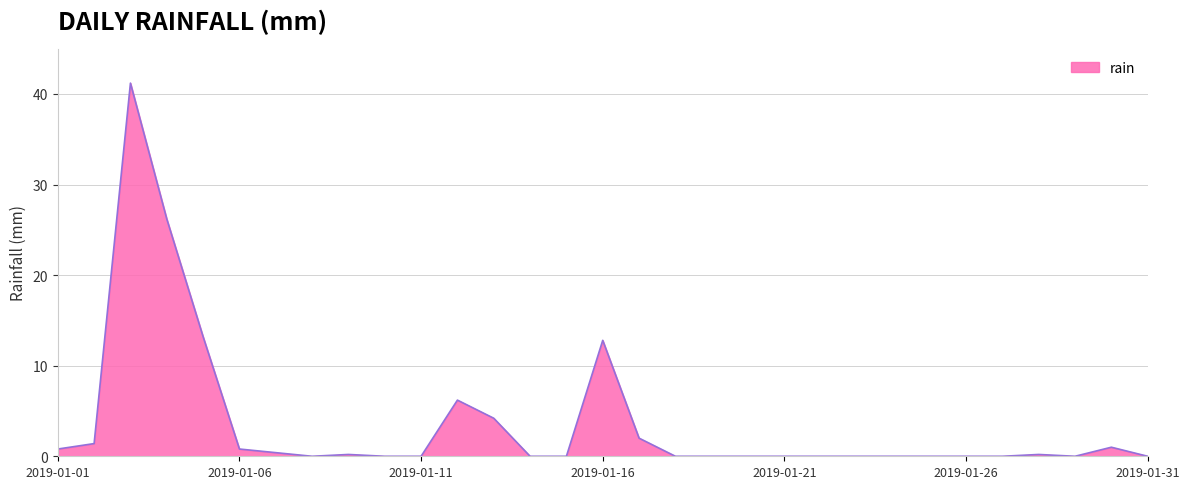

What is the difference between the maximum and minimum values?

41.2